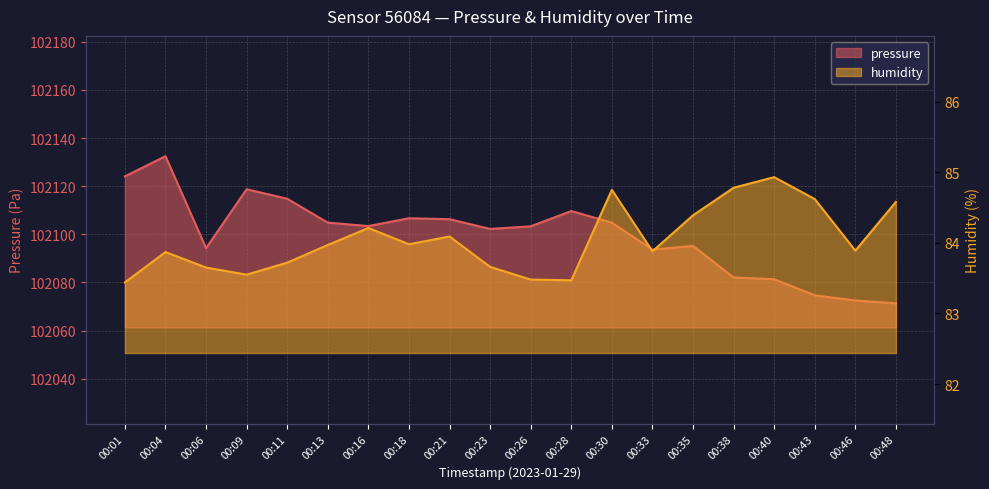

True or false: pressure and humidity cross at least once.

False